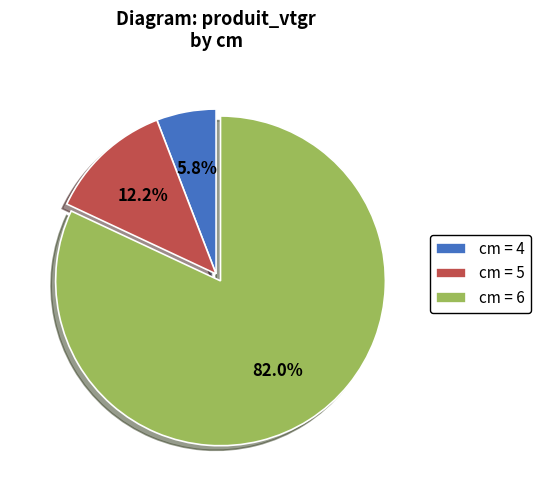

Which category has the biggest portion of the pie?

cm = 6